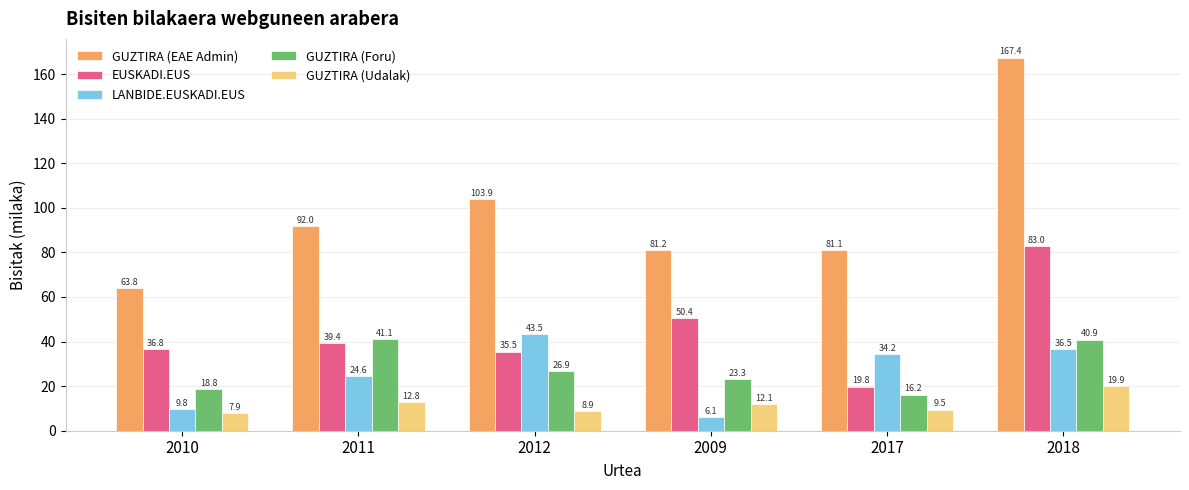

How many categories are shown in the chart?

6